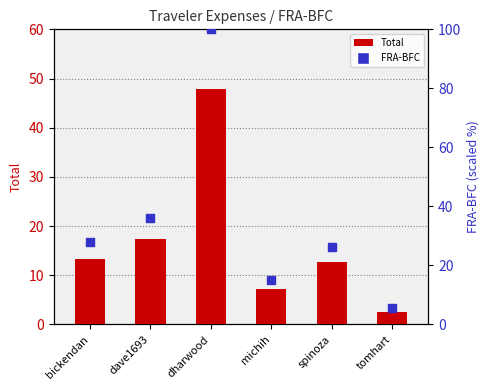

At how many categories does at least one series exceed 33?

2